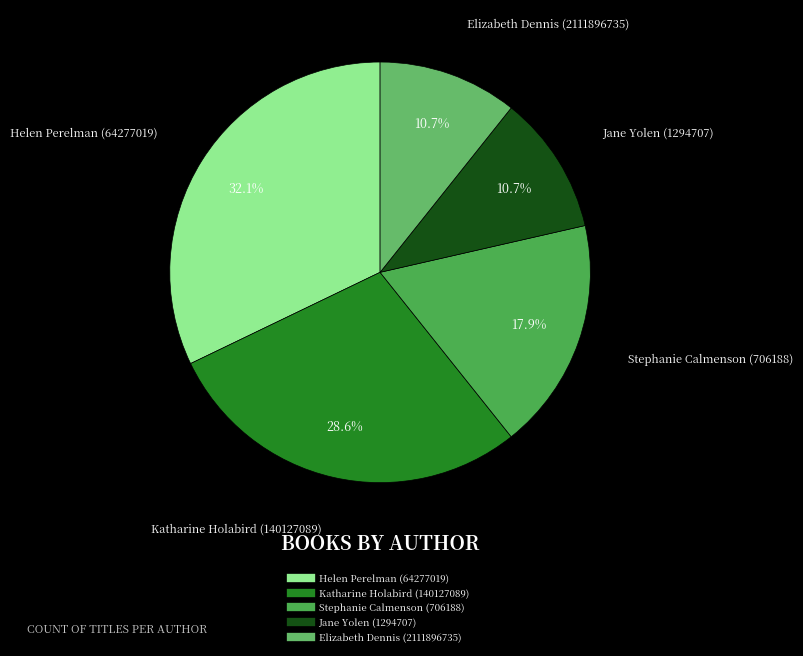

To the nearest percent, what percentage of the pie is Helen Perelman (64277019)?

32%